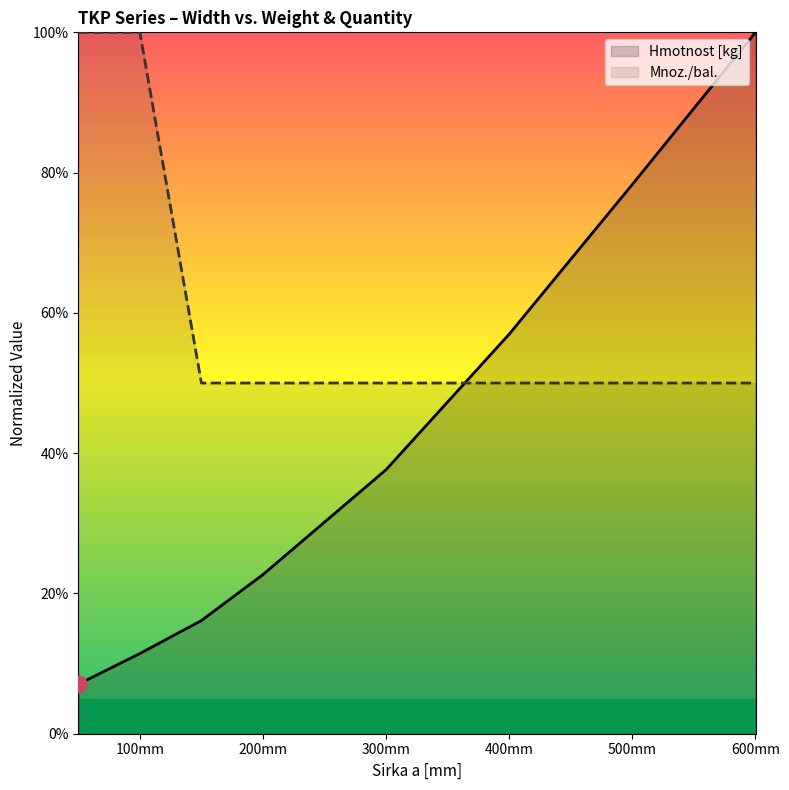

At which label is Hmotnost [kg] closest to 53?

400mm